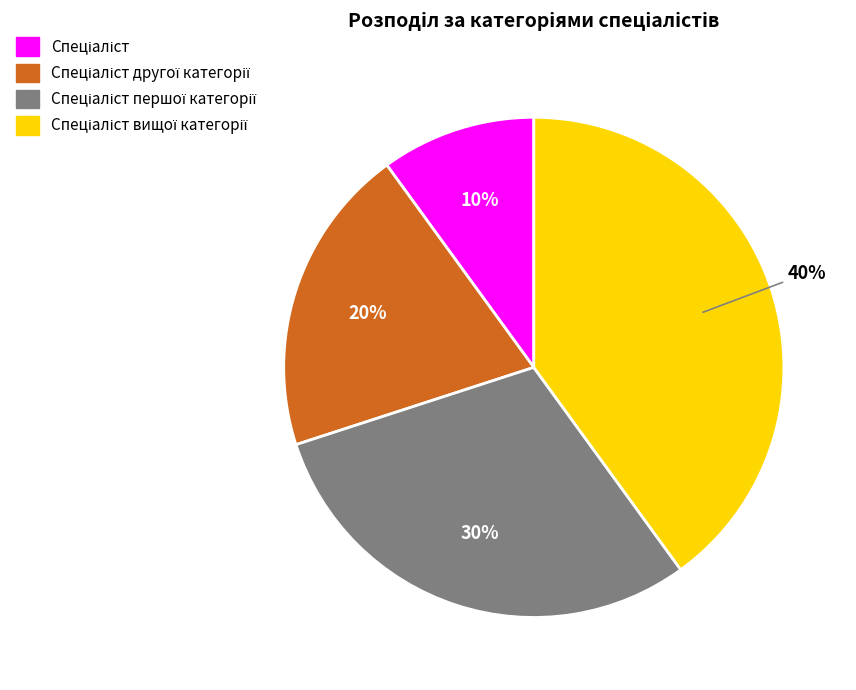

To the nearest percent, what is the average slice percentage?

25%